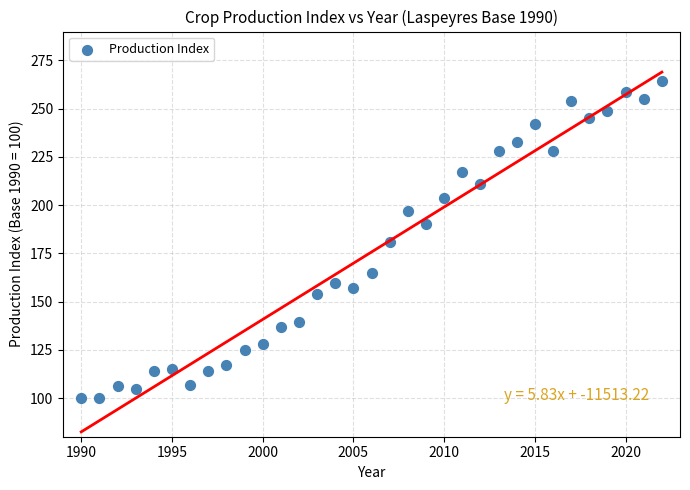

What is the range of Y values (max minus min)?

164.3